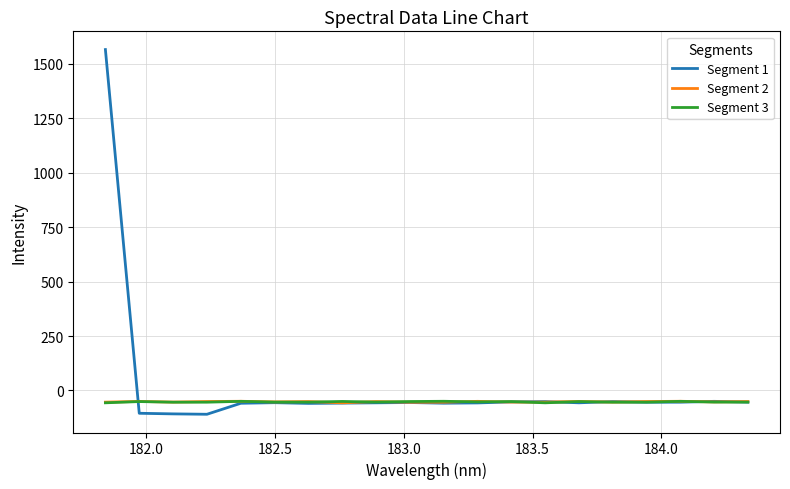

What is the difference between the maximum and minimum values in the Segment 3 series?

7.0